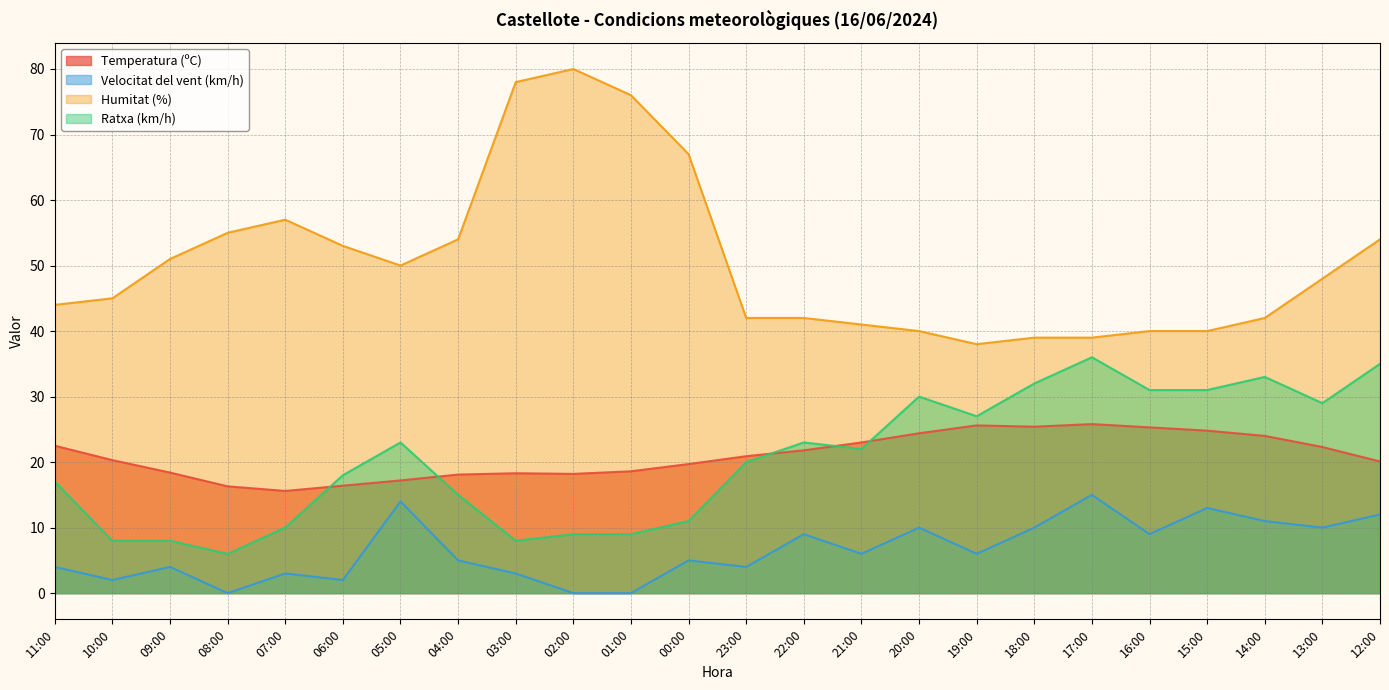

At how many categories does at least one series exceed 30?

24